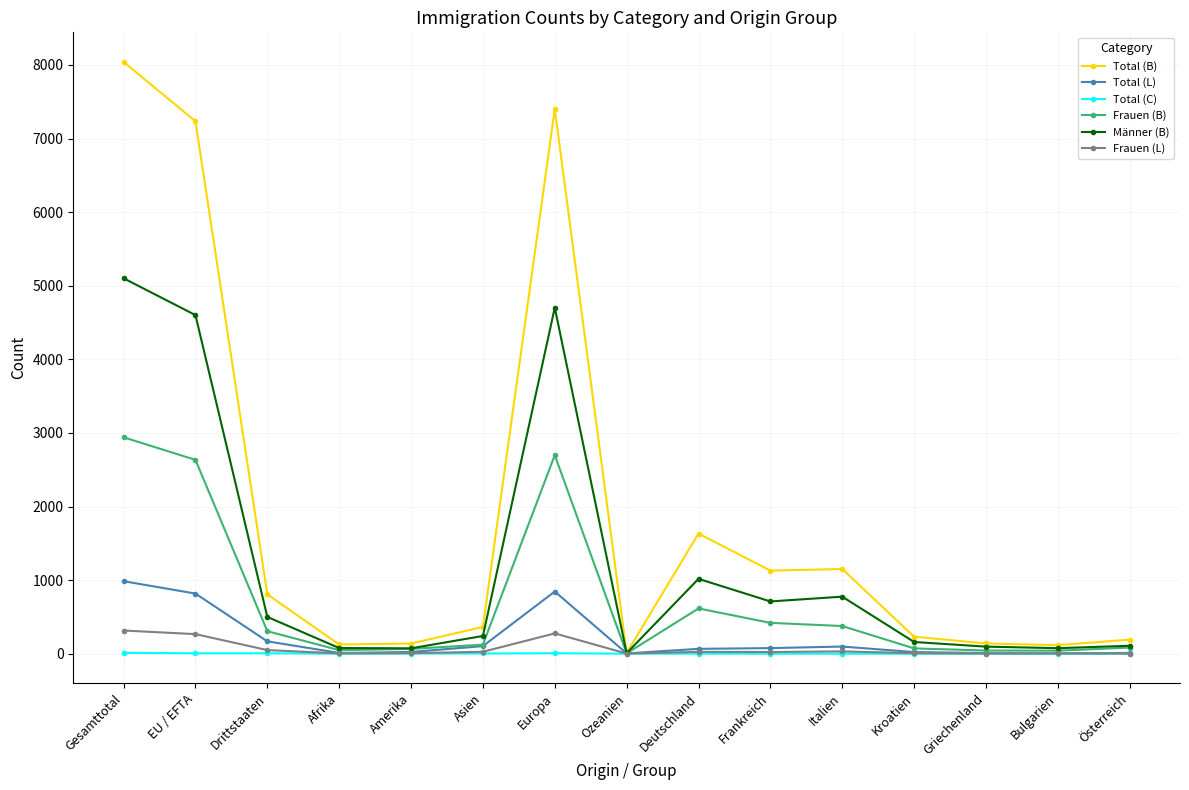

What is the highest value of the Männer (B) series?

5101